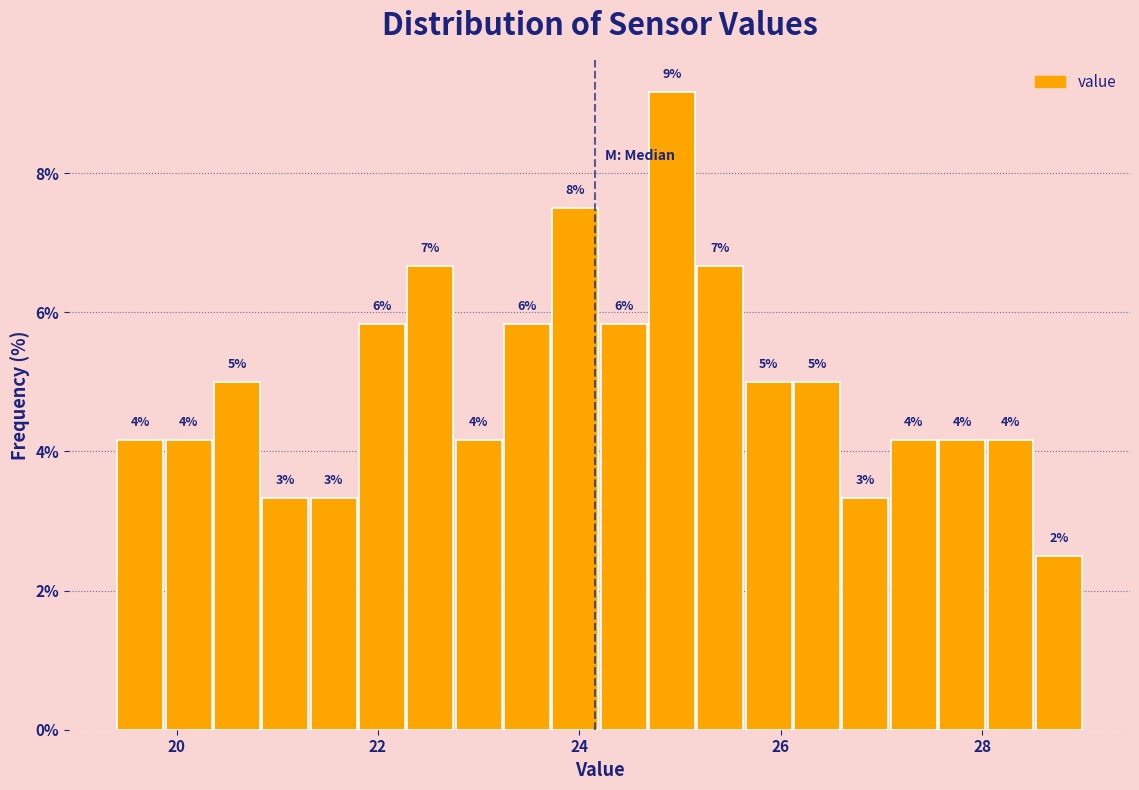

Read against the x-axis, roughly where is the centre of the tallest bar?

25.0